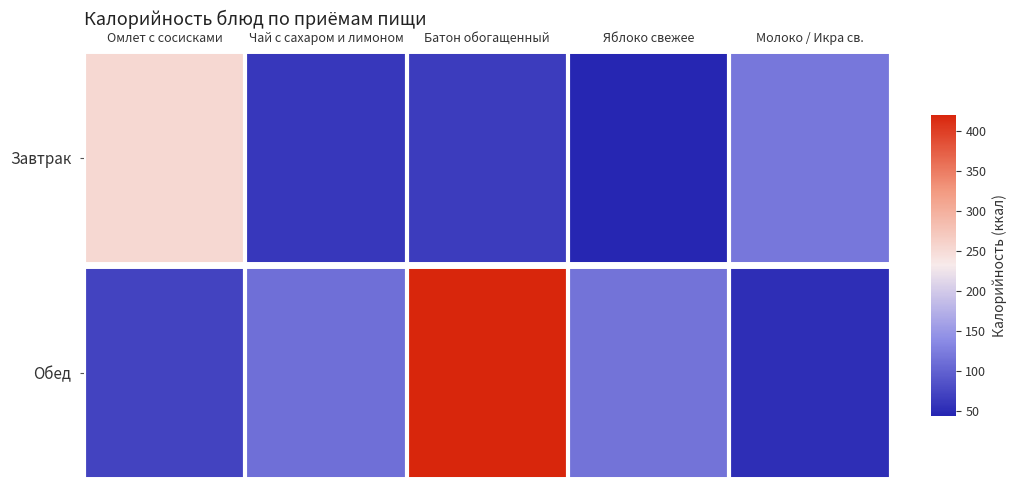

Reading left to right, list all the values displayed in this chart.

Завтрак: Омлет с сосисками=253.2	Чай с сахаром и лимоном=62.0	Батон обогащенный=65.5	Яблоко свежее=44.4	Молоко / Икра св.=120.0
Обед: Омлет с сосисками=71.5	Чай с сахаром и лимоном=112.6	Батон обогащенный=420.0	Яблоко свежее=115.0	Молоко / Икра св.=52.4